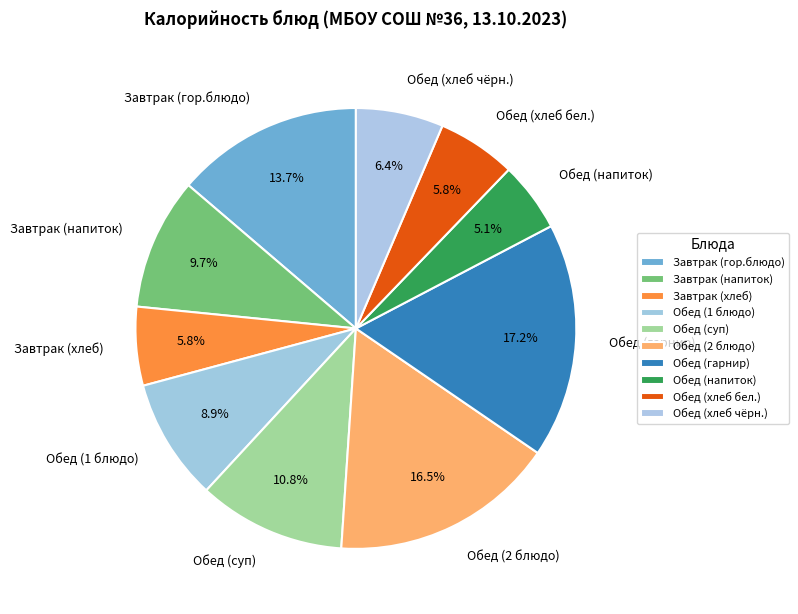

Between Обед (1 блюдо) and Завтрак (хлеб), which is larger?

Обед (1 блюдо)